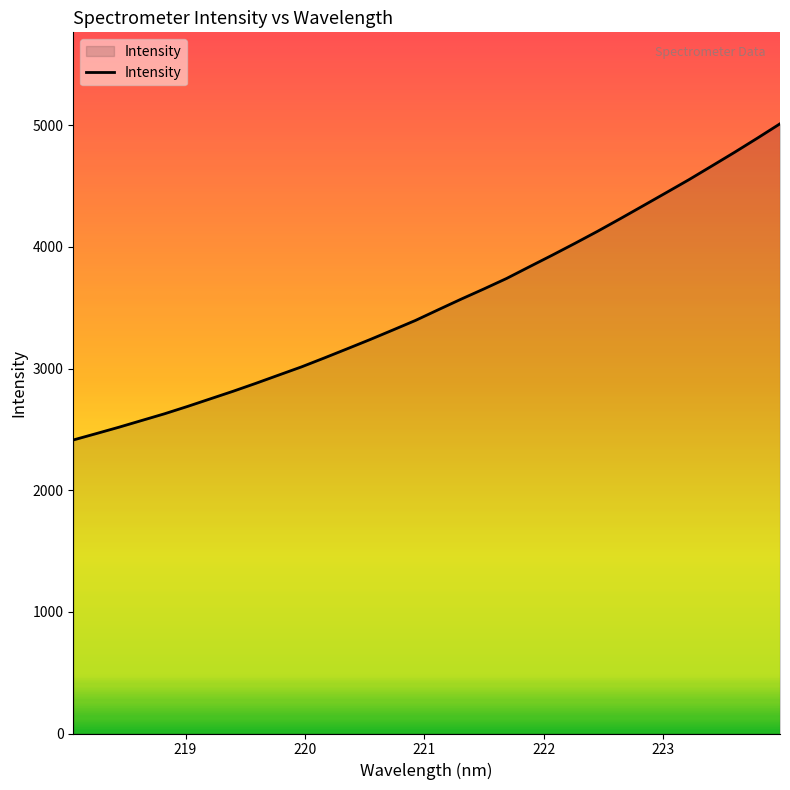

What is the minimum value shown in the chart?

2413.4